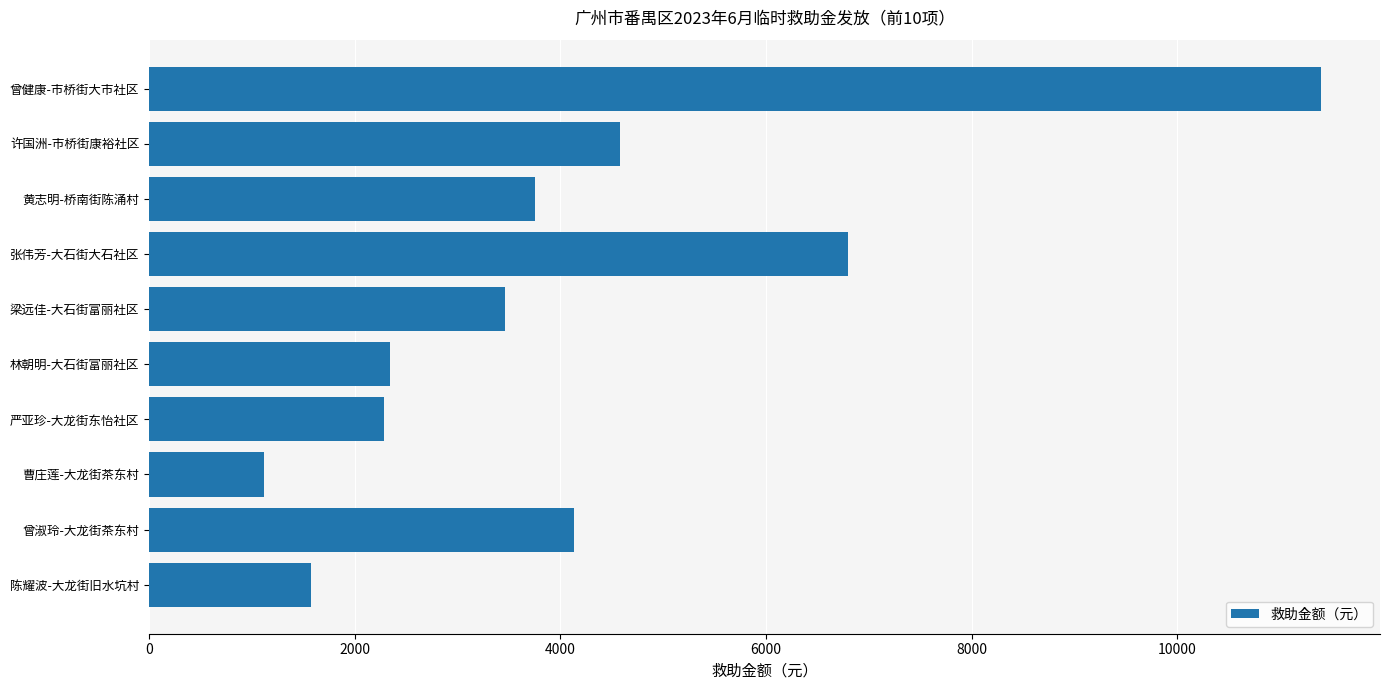

Is it true that the value at 黄志明-桥南街陈涌村 is 6493.8?

False